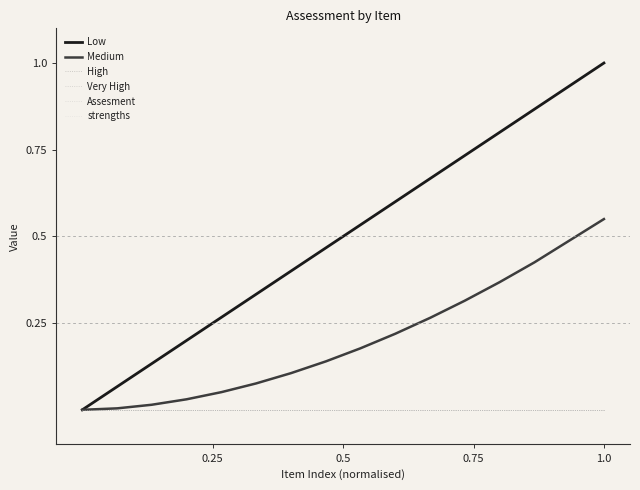

Which series has the largest total across all categories?

Low